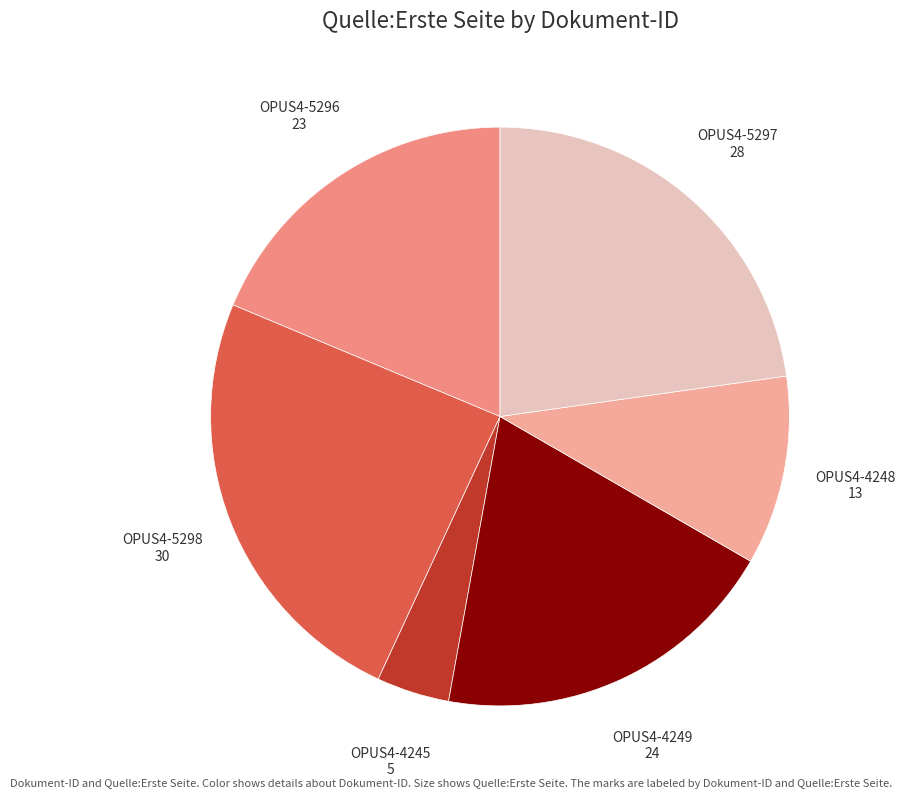

Do OPUS4-4245 and OPUS4-5296 together represent more than half of the pie?

No